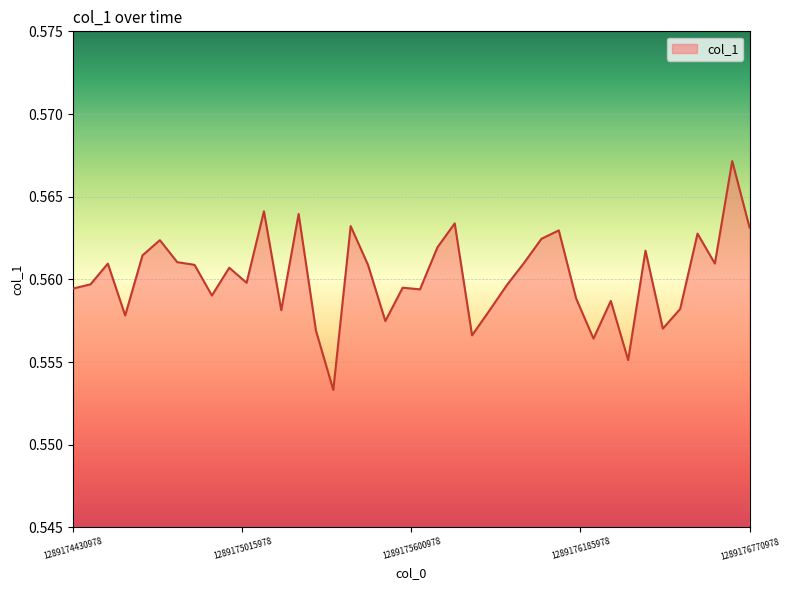

How many lines are shown in the chart?

1